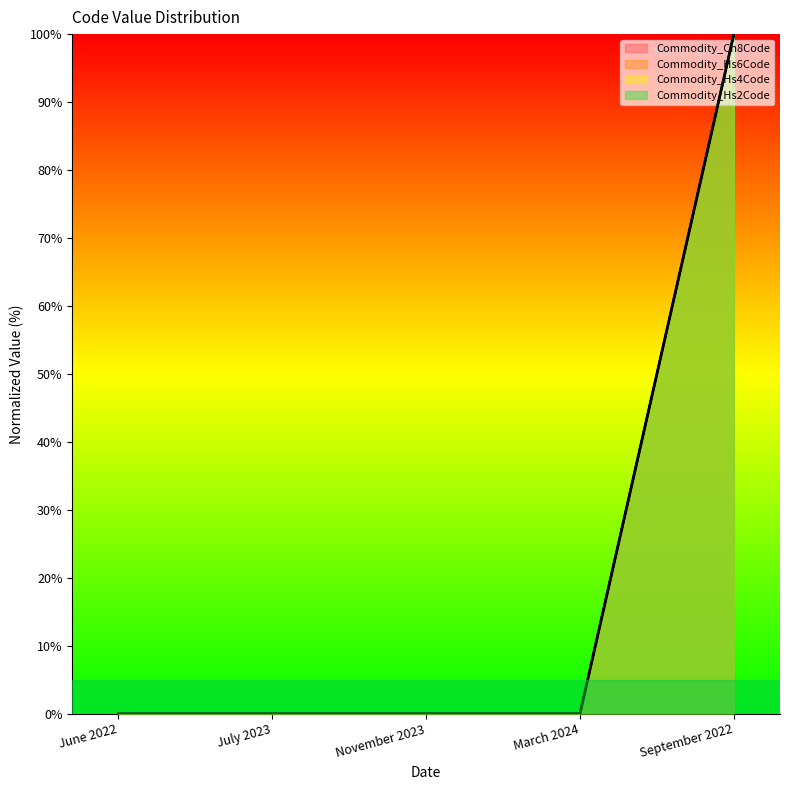

Which series has the largest total across all categories?

Commodity_Hs6Code